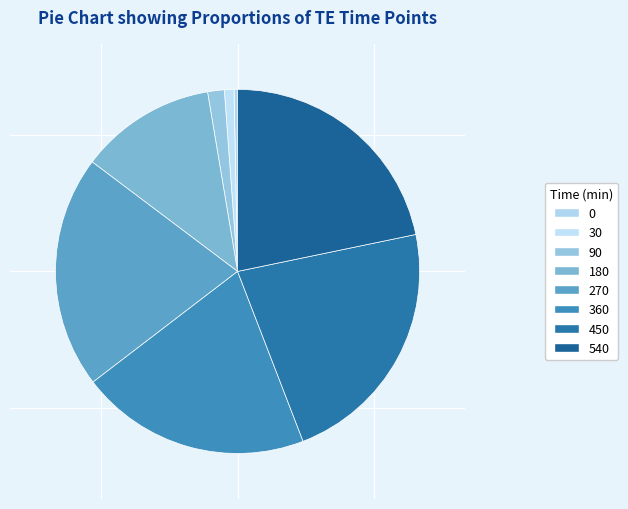

Rank the categories by value from lowest to highest.

0, 30, 90, 180, 270, 360, 450, 540